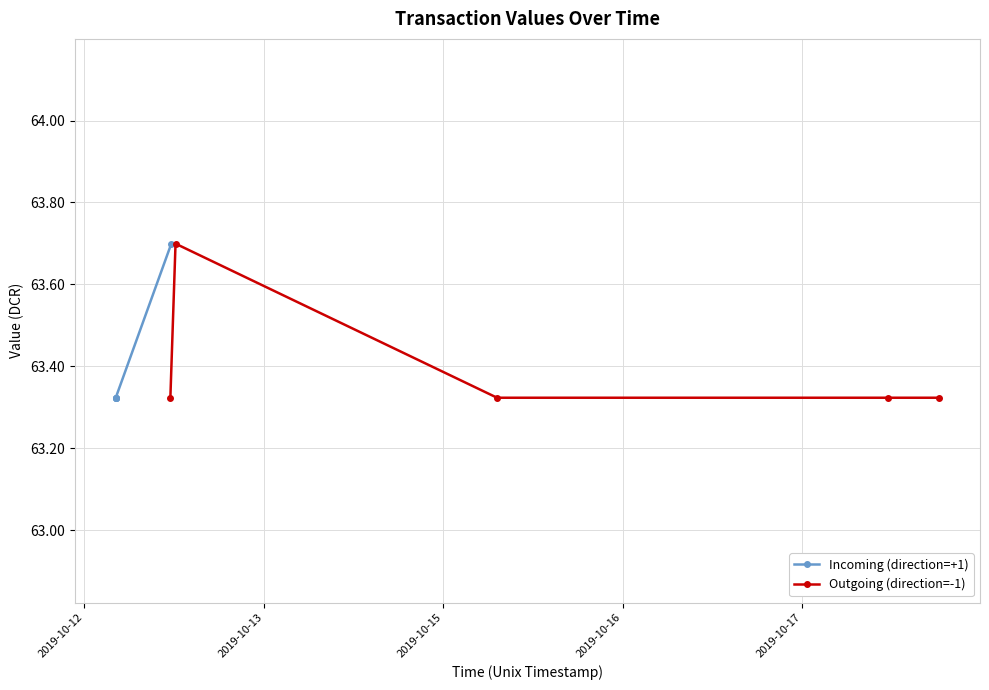

At how many categories does at least one series exceed 63?

5